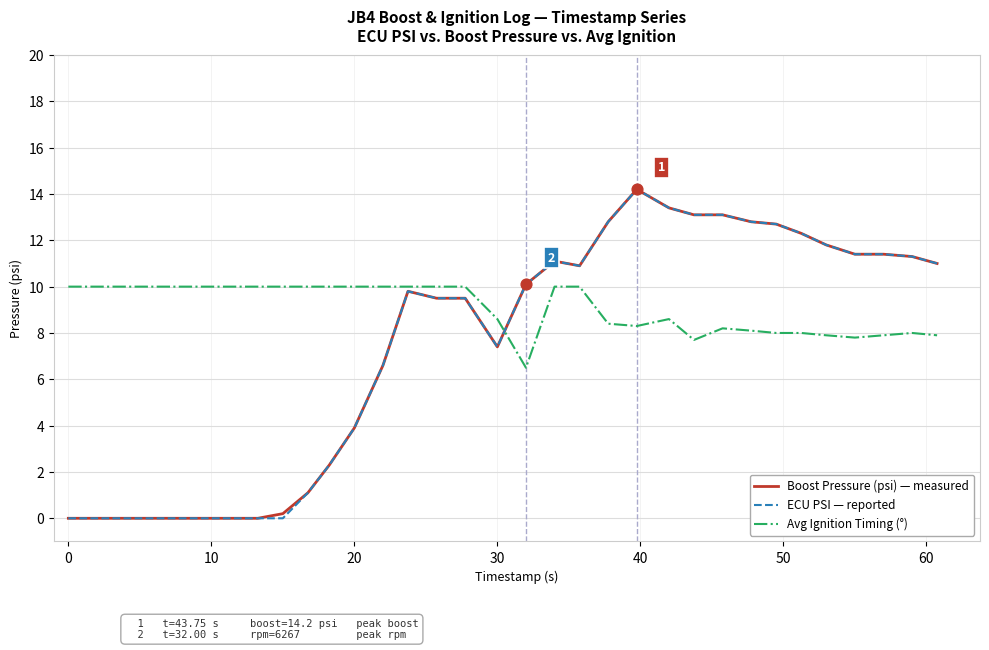

Which series has the largest total across all categories?

Avg Ignition Timing (°)